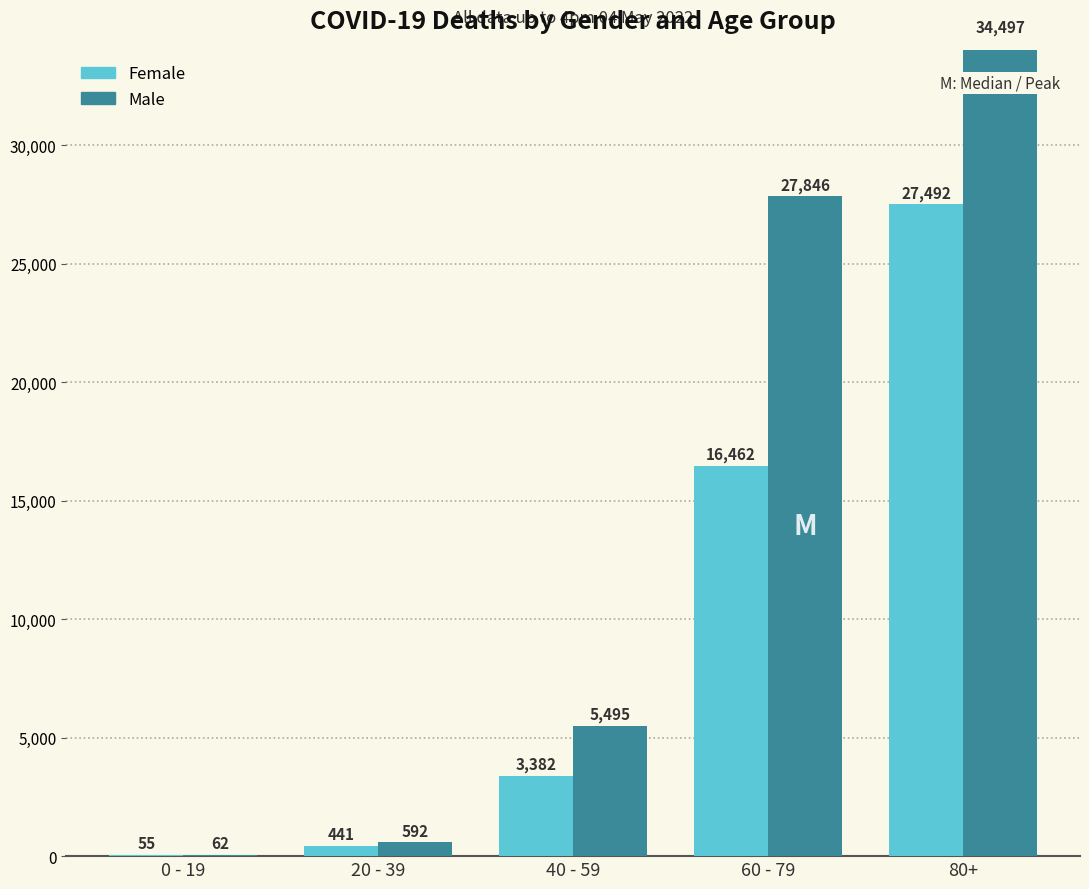

What is the label of the 4th bar from the left?

60 - 79